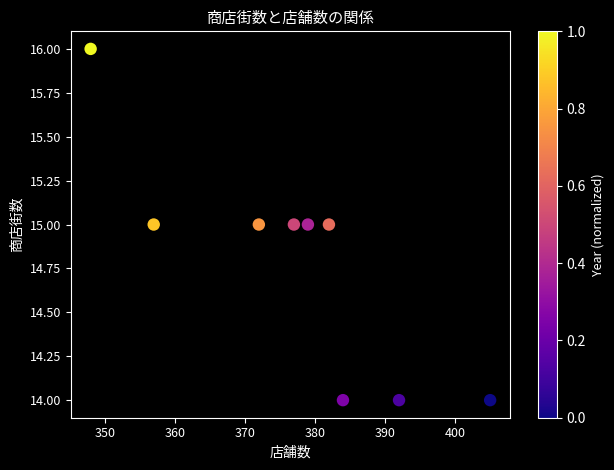

What is the average Y value?

15